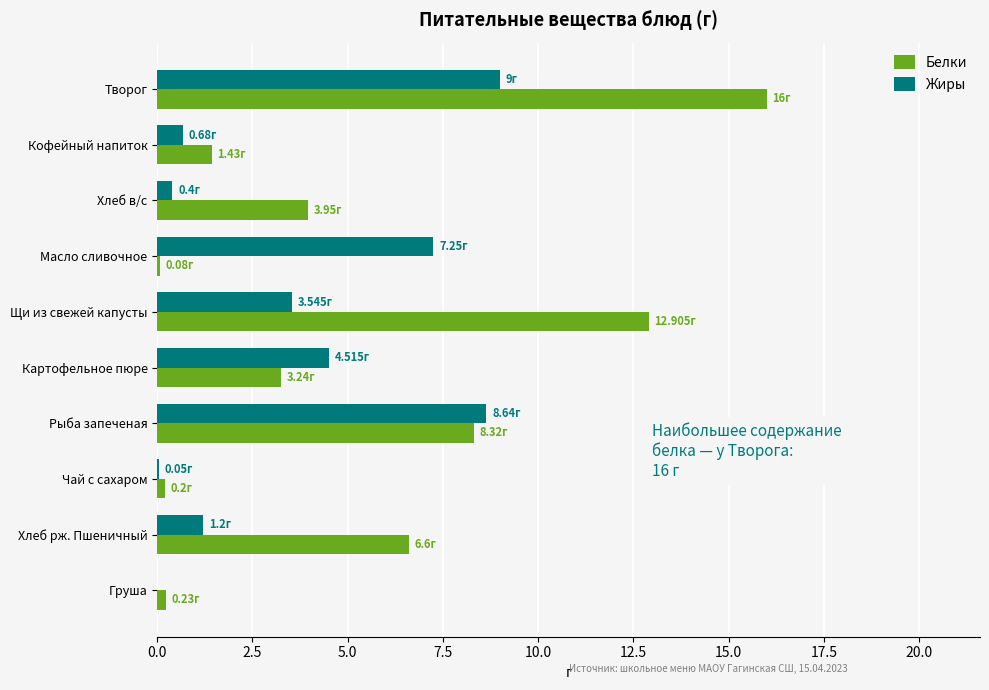

Where is Белки nearest to the value 8?

Рыба запеченая